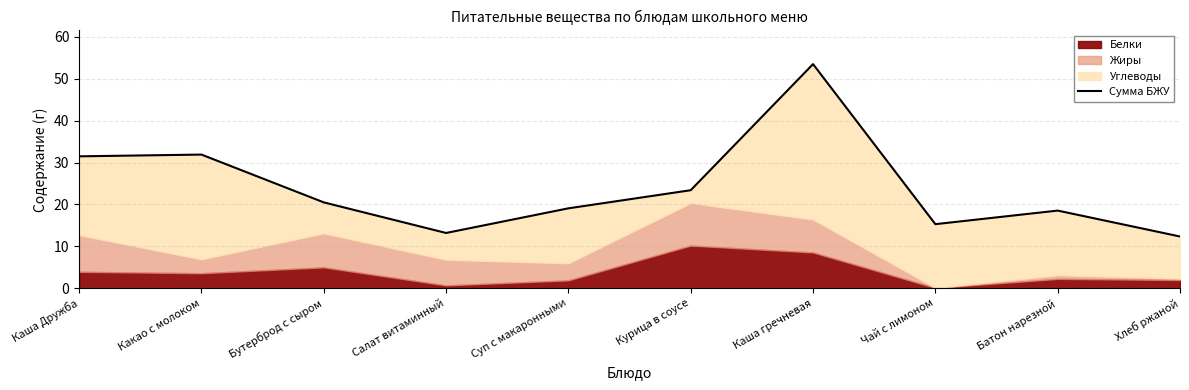

Which label corresponds to the largest value in the chart?

Каша гречневая